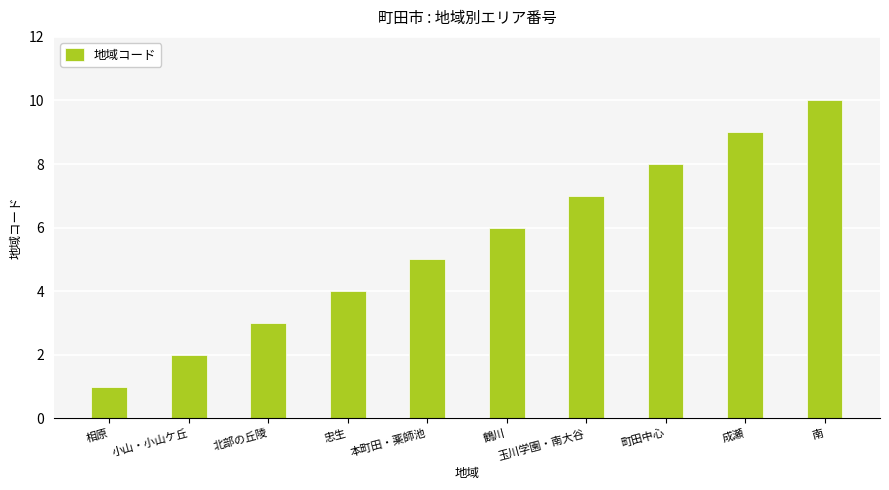

How many categories are shown in the chart?

10